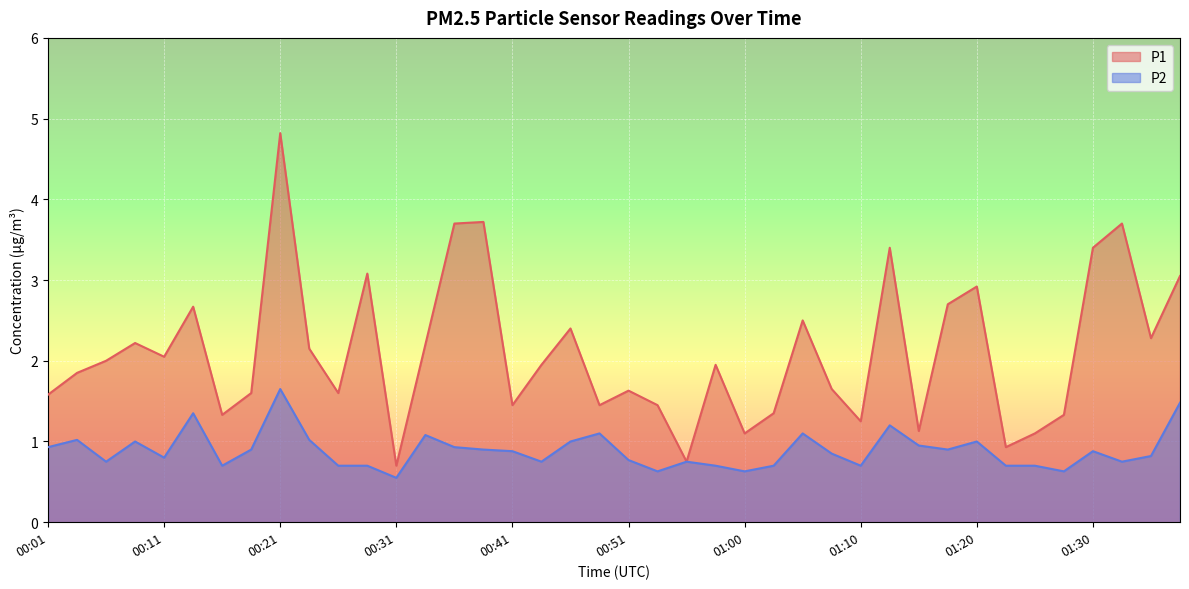

True or false: P1 and P2 intersect in this chart.

False